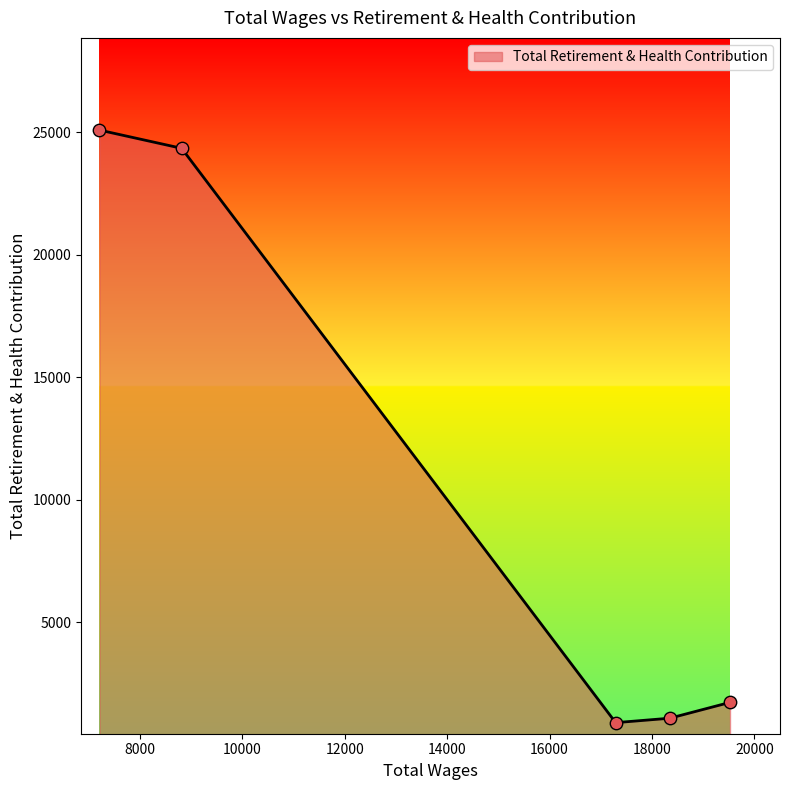

What is the difference between the maximum and minimum values?

24182